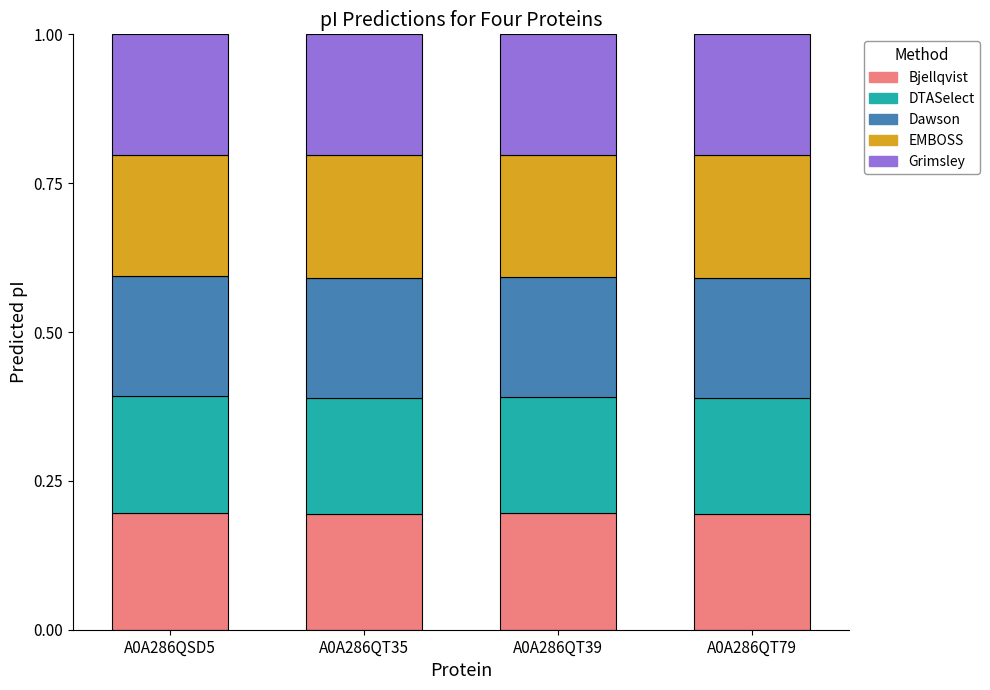

Is it true that Bjellqvist equals 0.3 at A0A286QT39?

False